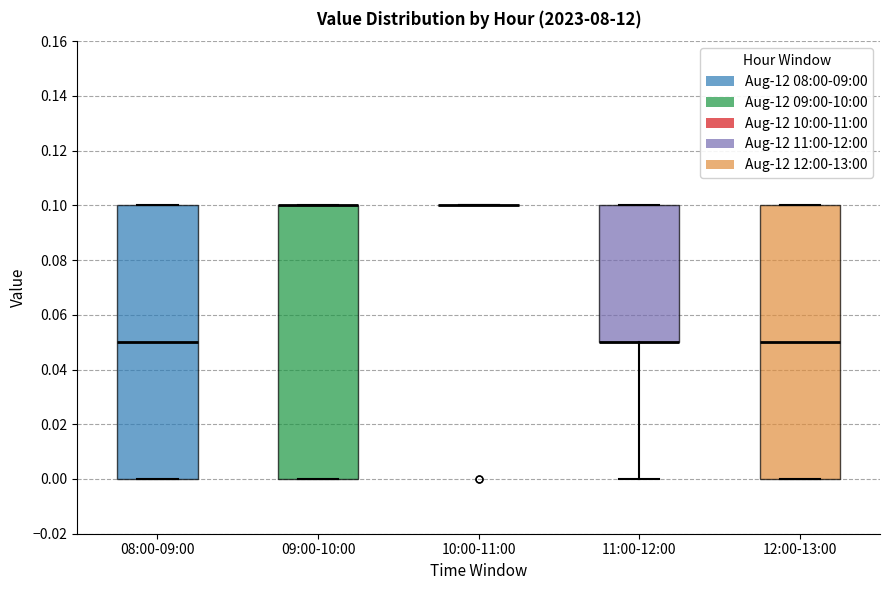

Reading left to right, transcribe this box plot: for each box, give where its median line is, the range the box spans, and where its two whiskers end, as read against the y-axis. The values are not printed on the chart, so give them approximately, as read against the axis.

08:00-09:00: median 0.05, box 0.00 to 0.10, whiskers 0.00 to 0.10
09:00-10:00: median 0.10 (drawn on the box's upper edge), box 0.00 to 0.10, whiskers 0.00 to 0.10
10:00-11:00: box collapsed to a line at 0.10, whiskers 0.10 to 0.10
11:00-12:00: median 0.05 (drawn on the box's lower edge), box 0.05 to 0.10, whiskers 0.00 to 0.10
12:00-13:00: median 0.05, box 0.00 to 0.10, whiskers 0.00 to 0.10